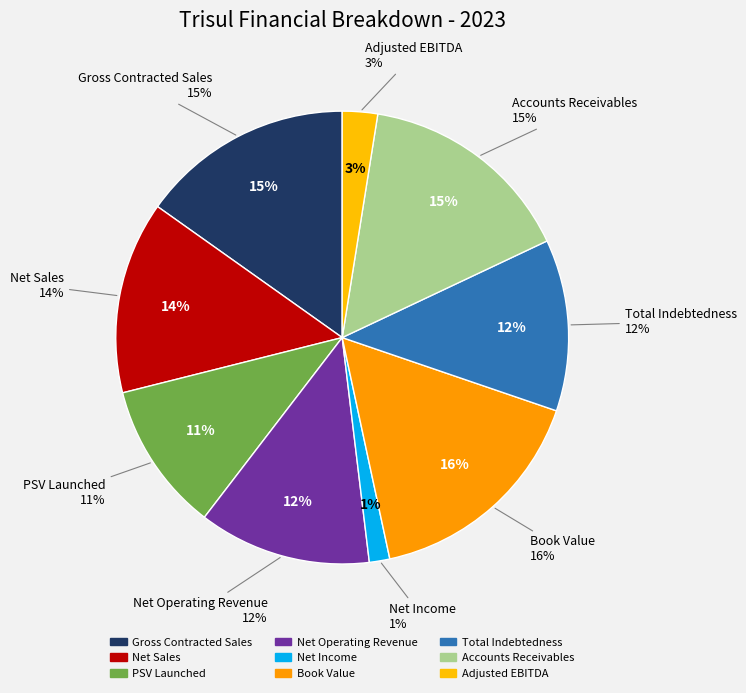

To the nearest percent, what percentage of the pie is Book Value?

16%